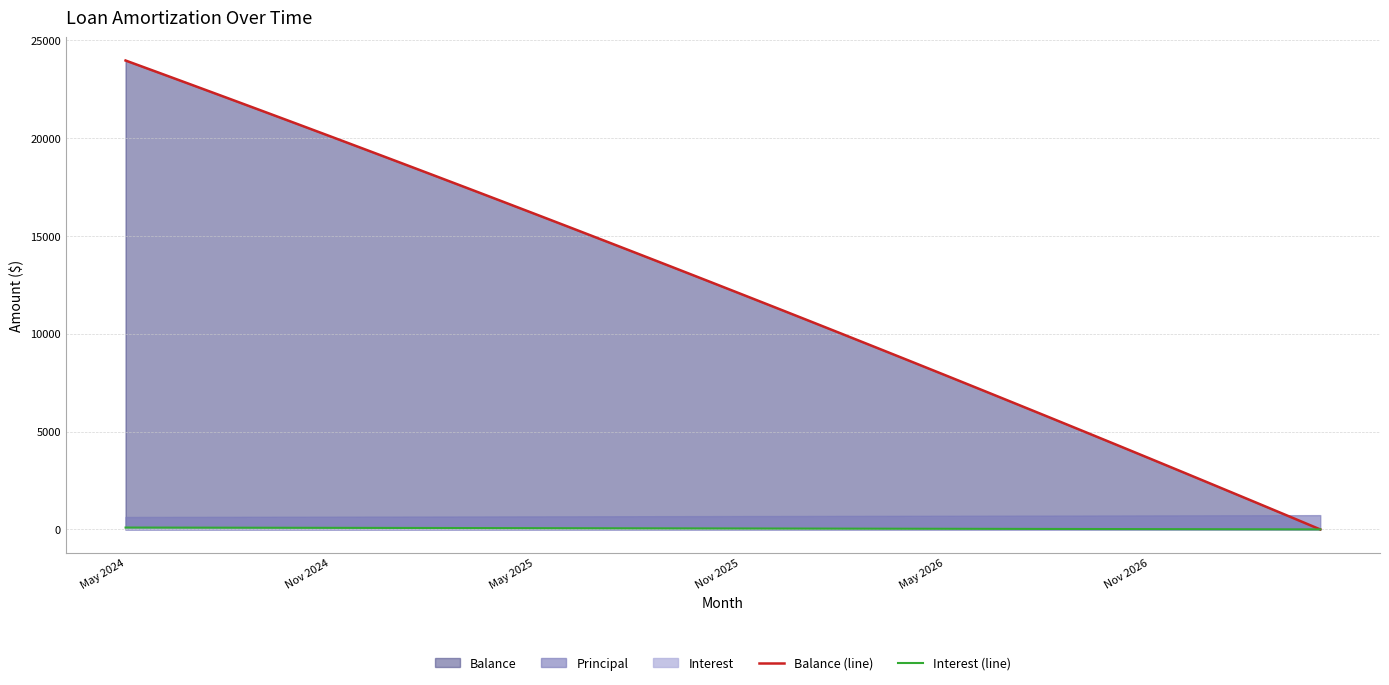

What is the difference between the maximum and minimum values in the Balance (line) series?

23947.0